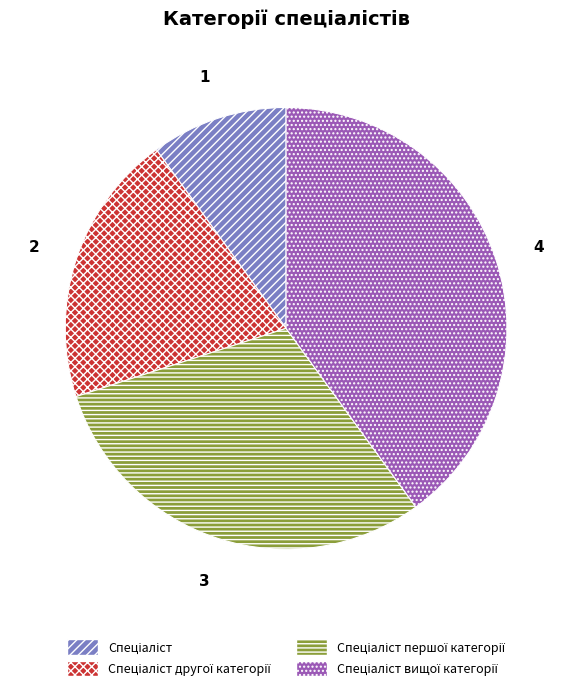

Is there a majority slice in this chart?

No